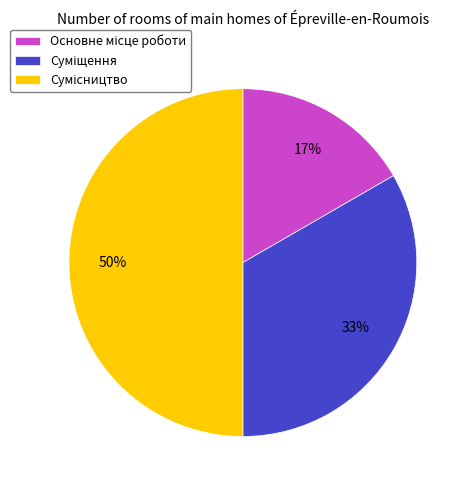

To the nearest percent, what is the average slice percentage?

33%